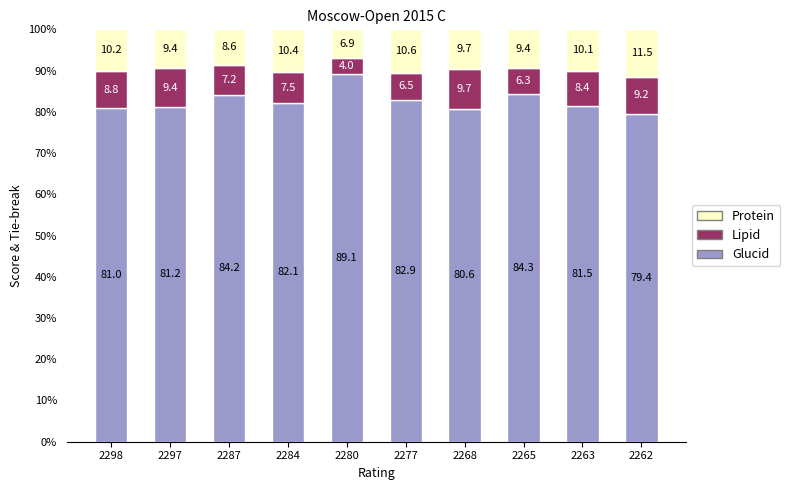

Is it true that Glucid equals 81.5 at 2263?

True